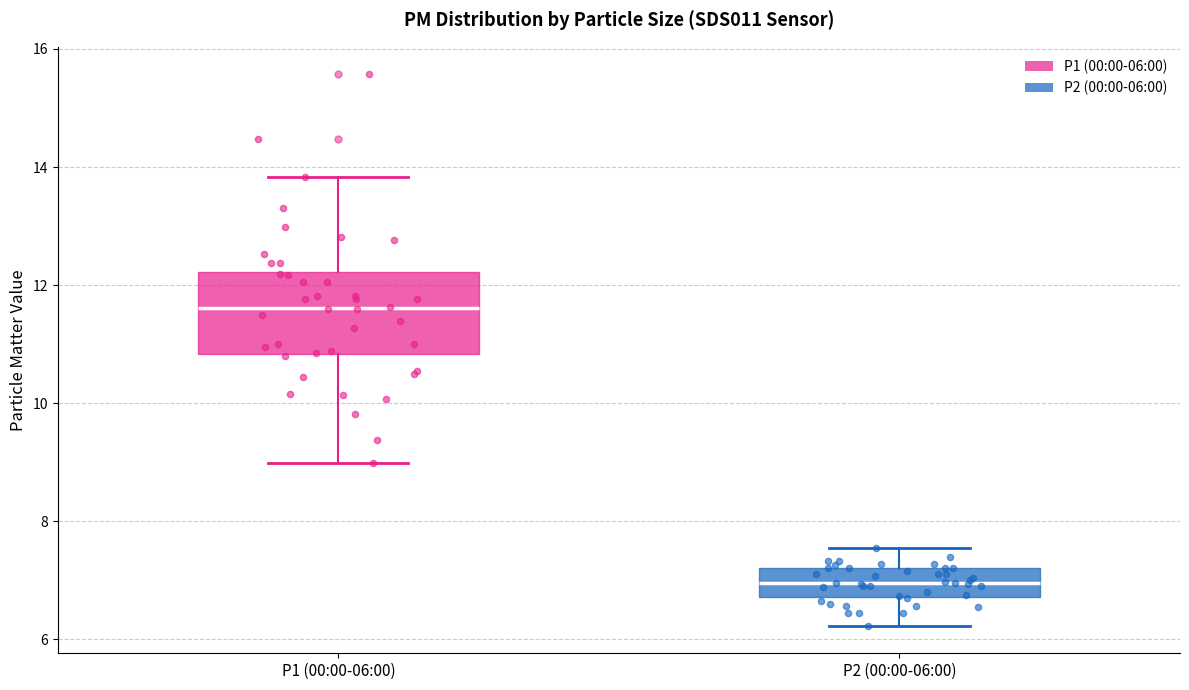

Where does the lower whisker of the box for P1 (00:00-06:00) end on the y-axis? The values are not printed on the chart, so give them approximately, as read against the axis.

9.0